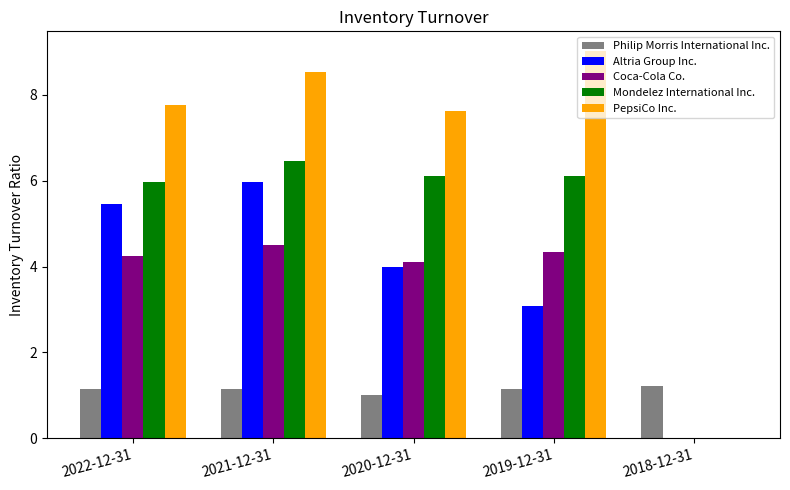

At which label does PepsiCo Inc. reach its peak?

2019-12-31